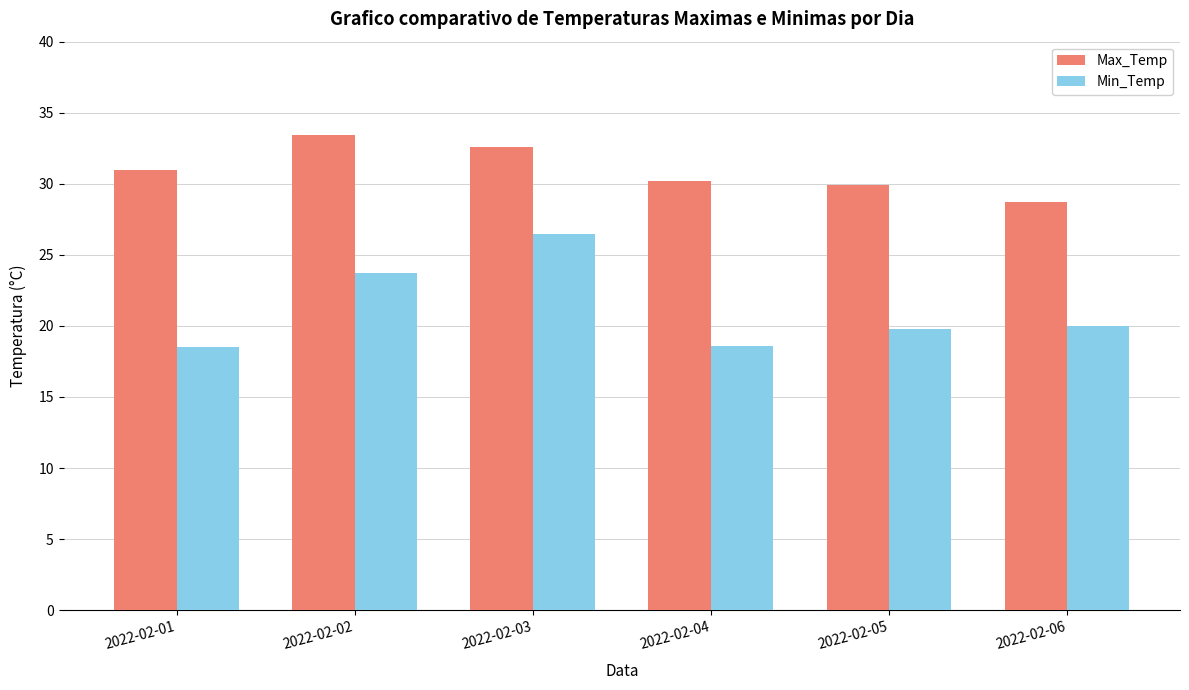

What is the greatest value displayed?

33.4